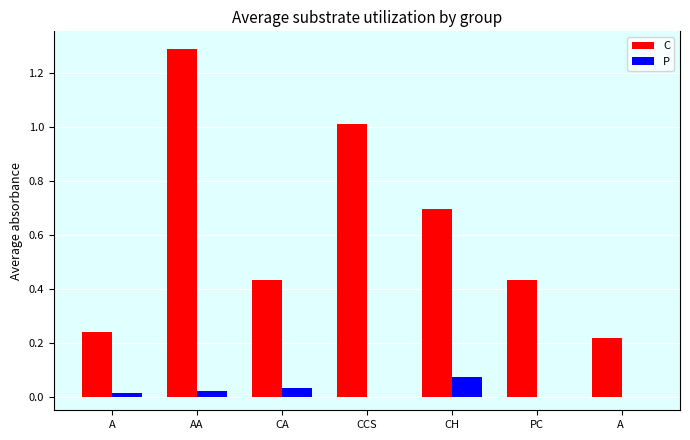

At which category is the sum across all series the highest?

AA